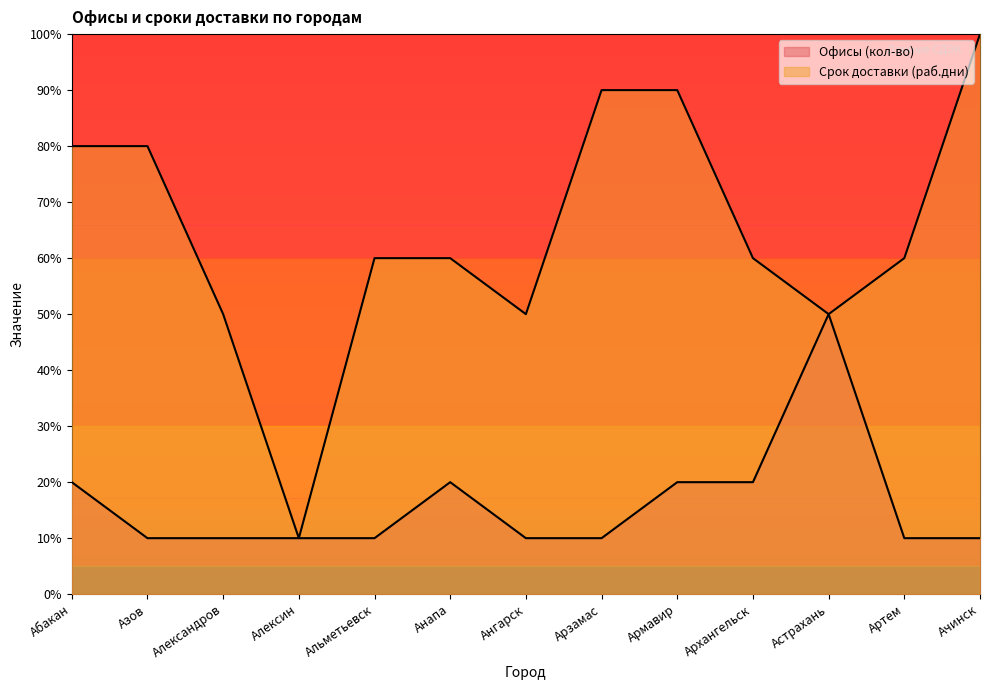

True or false: Срок доставки (раб.дни) has more than 2 points higher than both neighbors.

False